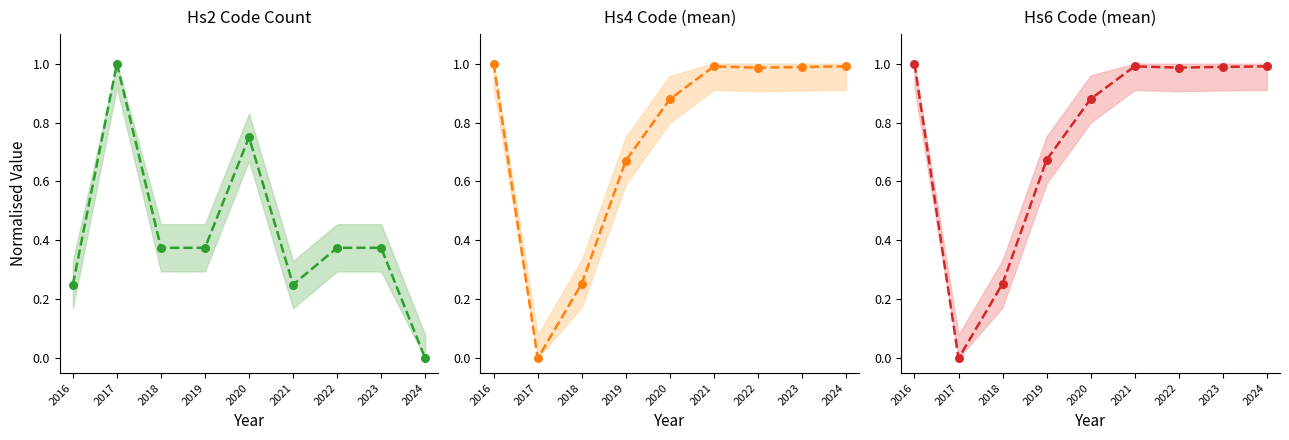

Which series has the largest total across all categories?

Hs6 Code (mean)